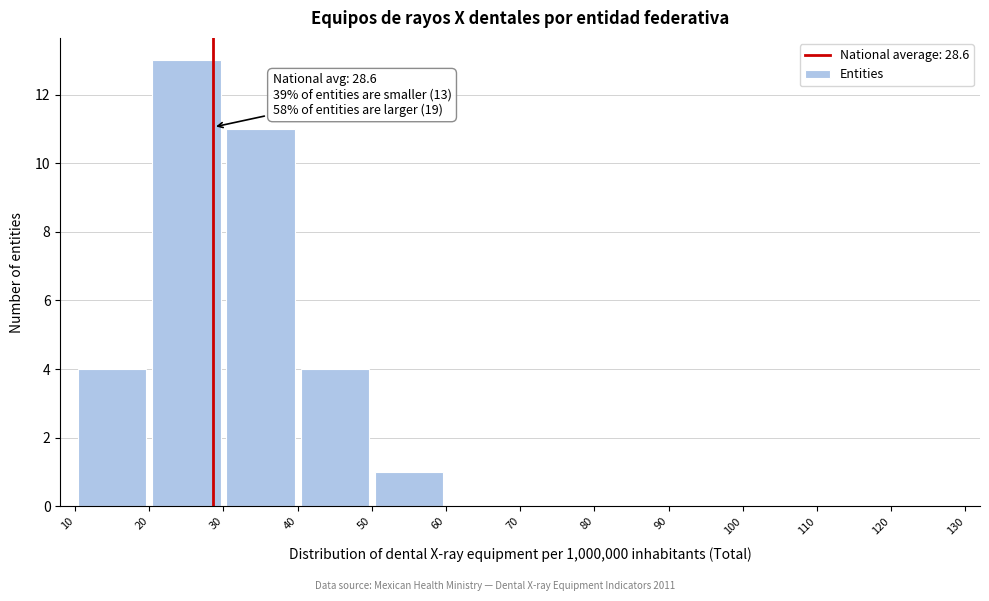

Over which range of the x-axis is the bar tallest?

20 to 30